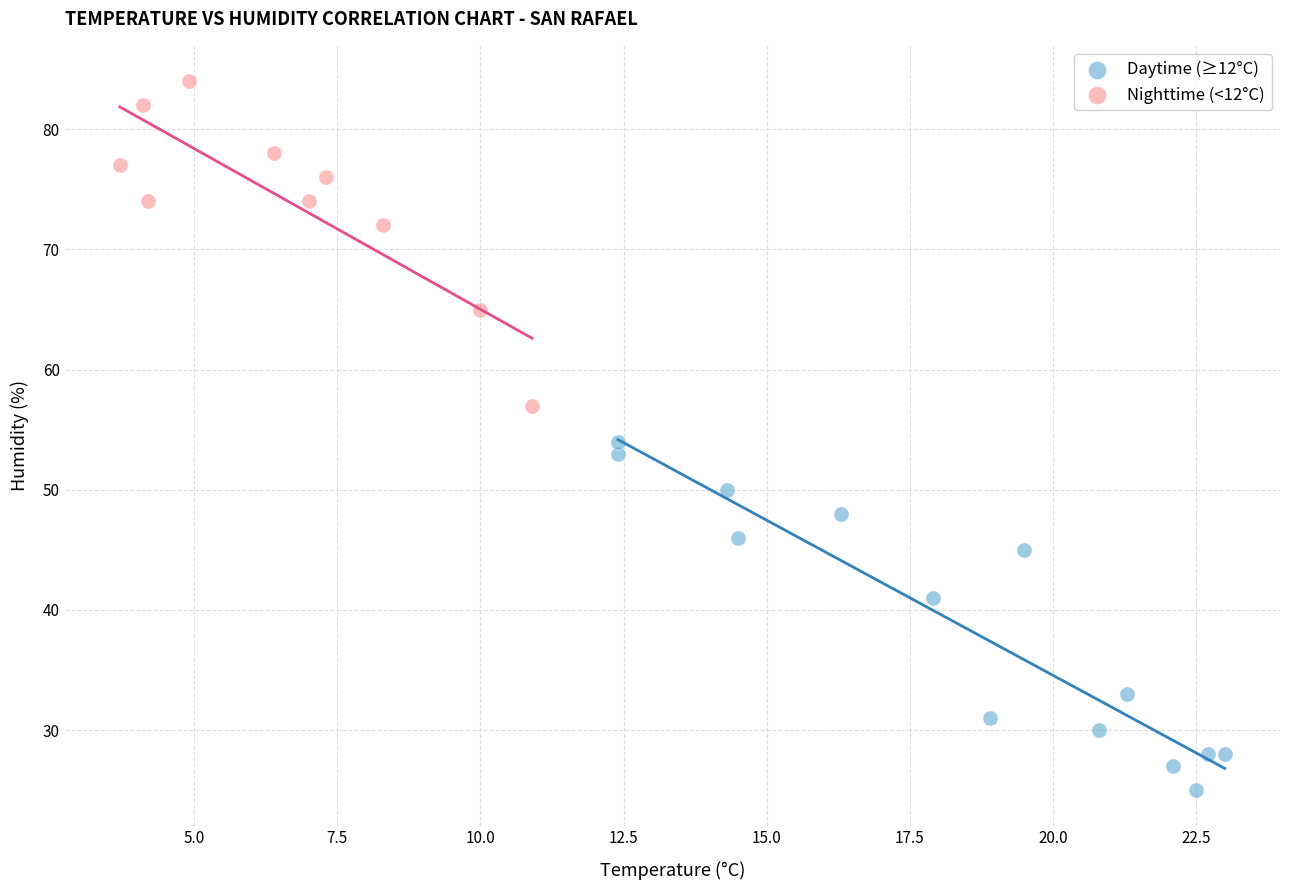

Which series reaches the minimum Y coordinate?

Daytime (≥12°C)